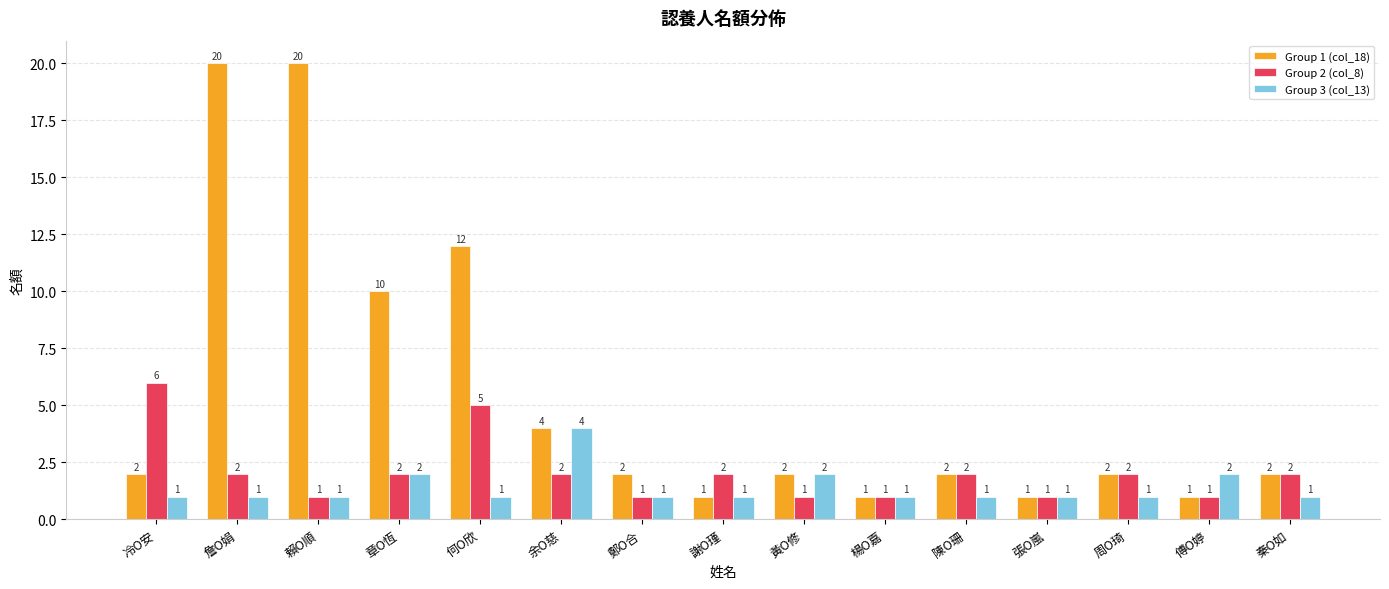

How many Group 2 (col_8) values are between 1 and 2?

13